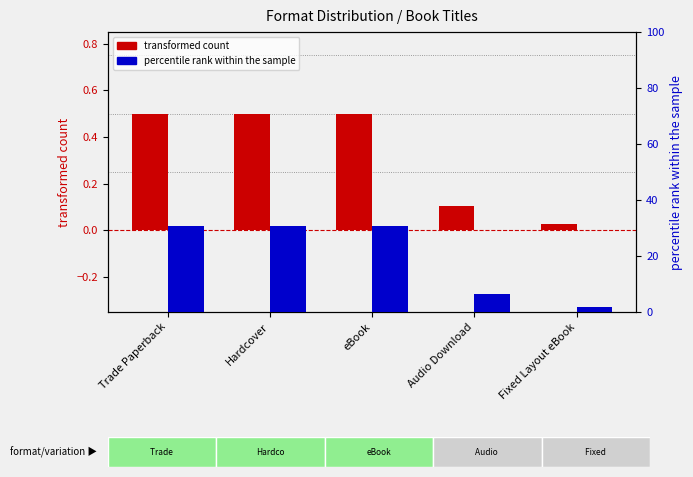

Where is percentile rank within the sample nearest to the value 16?

Audio Download